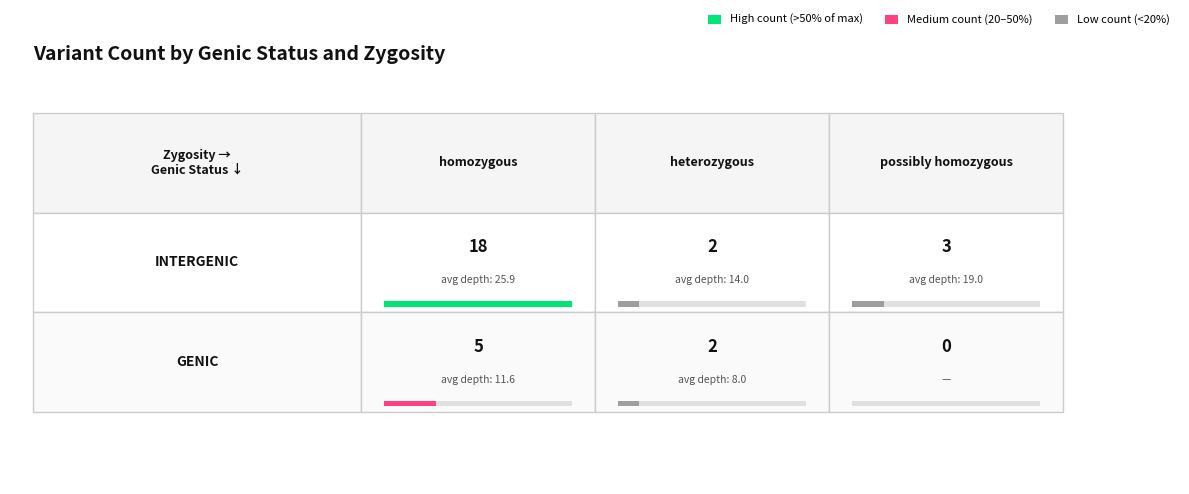

Rank the series by their maximum value, from lowest to highest.

heterozygous, possibly homozygous, homozygous